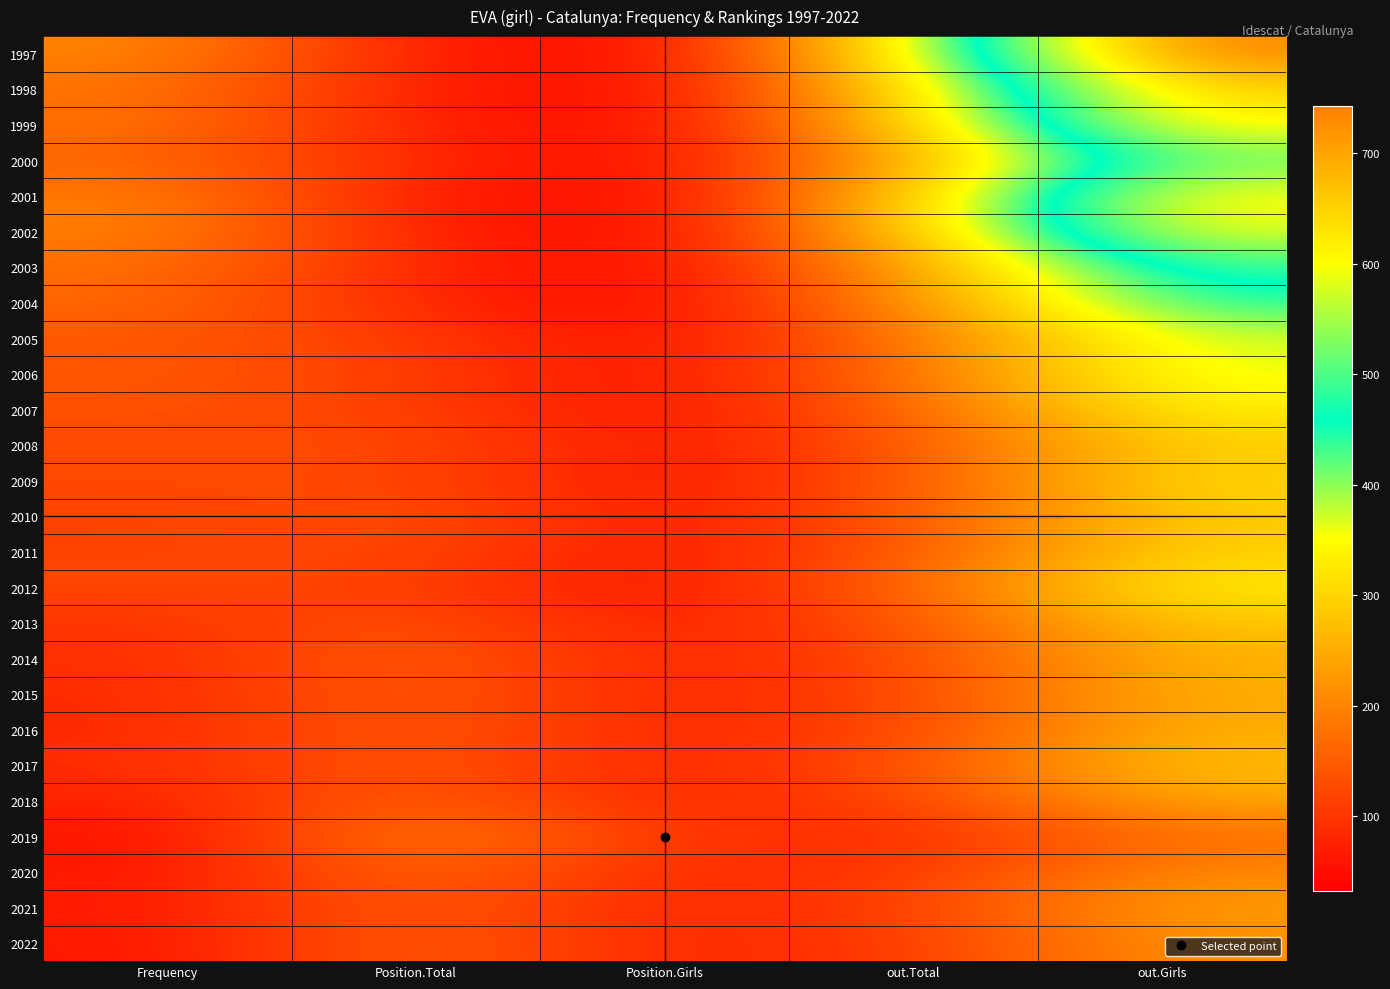

Which category has the lowest value across all series?

Position.Girls